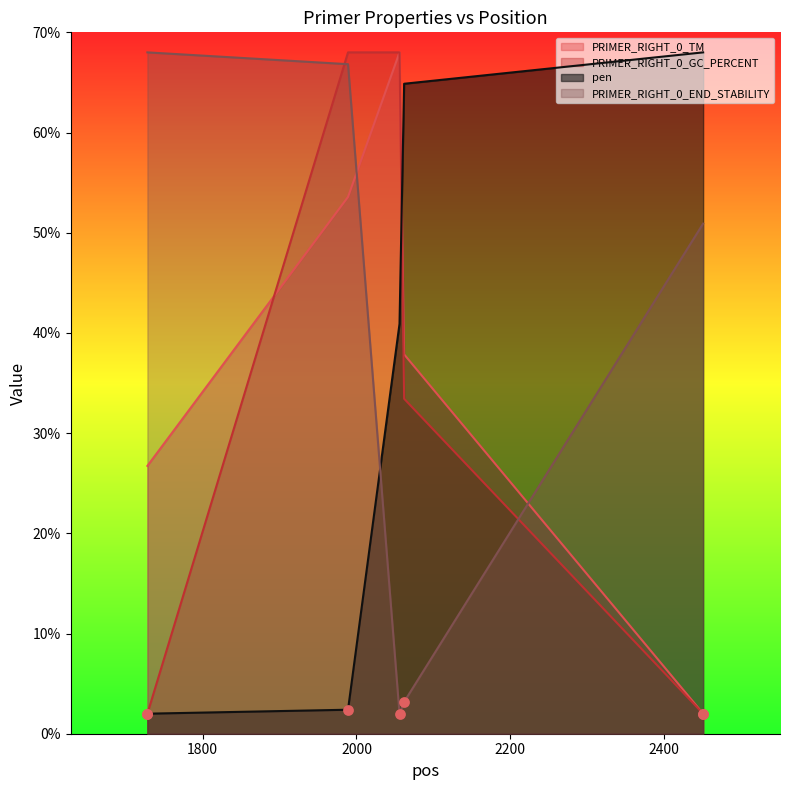

At how many categories does at least one series exceed 57?

5